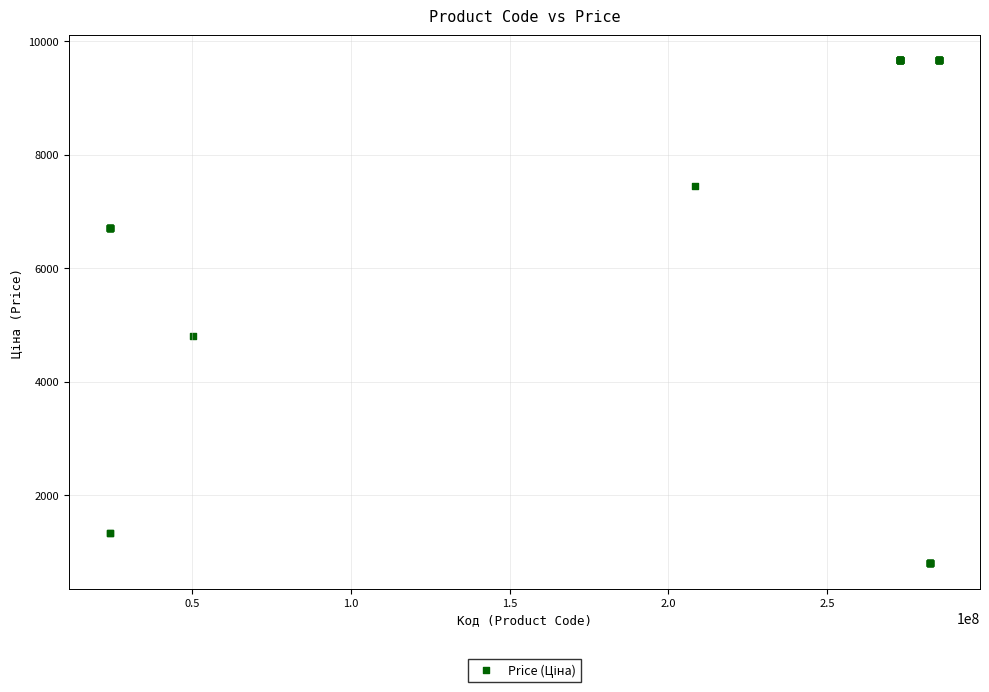

What Y value in the scatter plot is closest to 5228?

4796.4